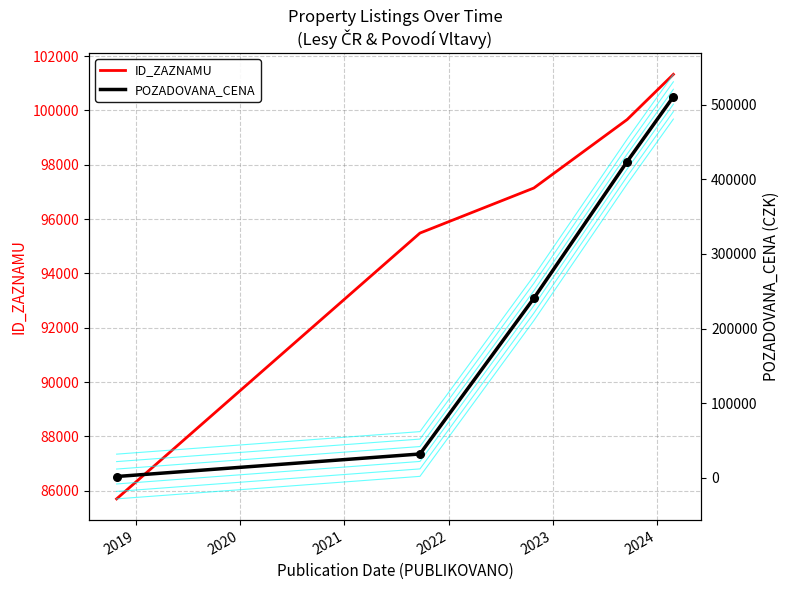

What are all the series names shown in the legend?

ID_ZAZNAMU, POZADOVANA_CENA